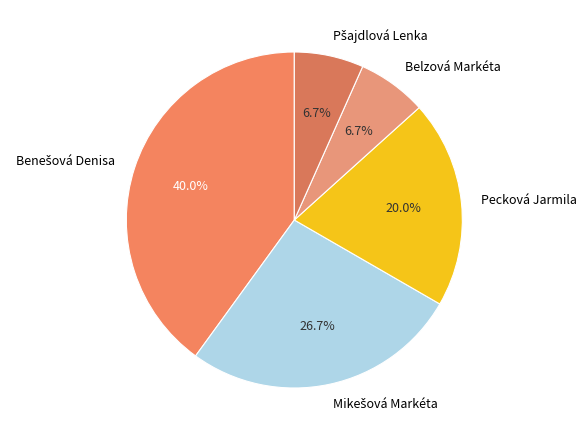

Is there a majority slice in this chart?

No